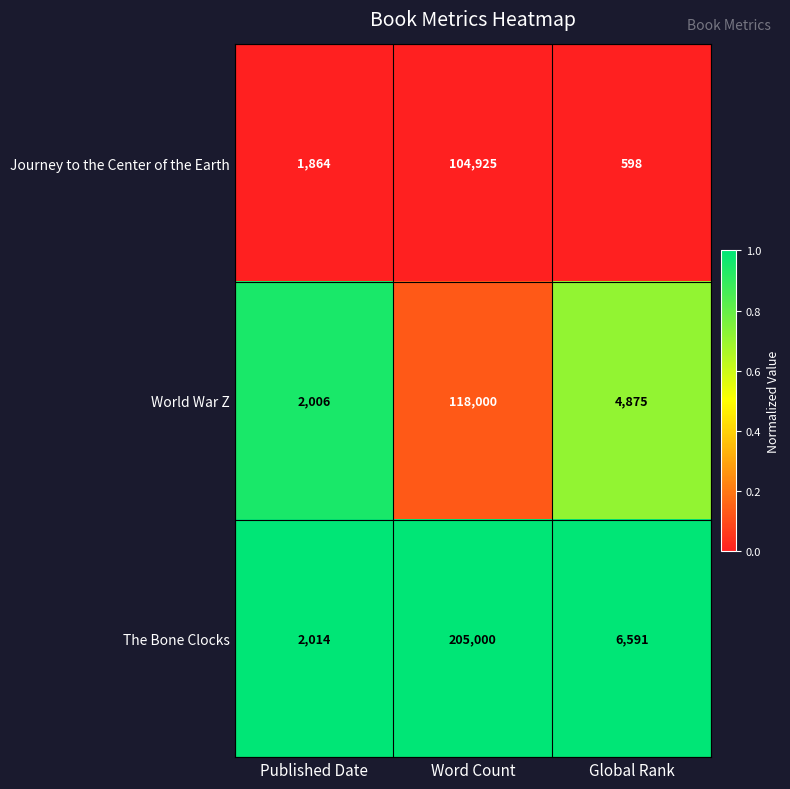

What is the total value across all series at Published Date?

5884